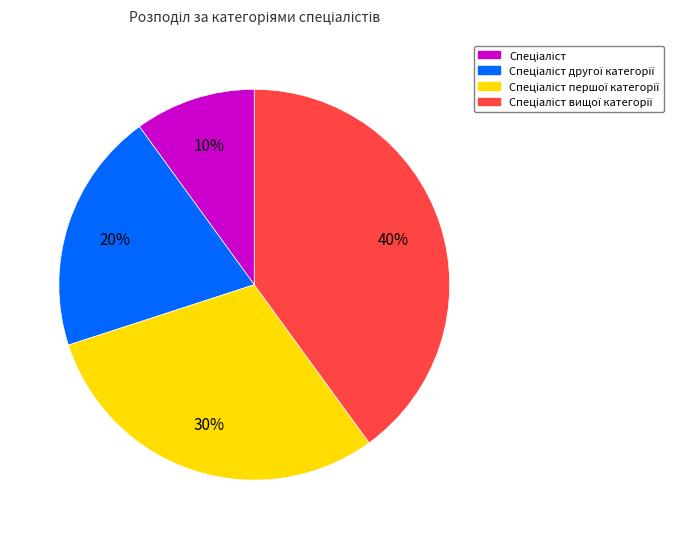

To the nearest percent, what is the difference between the largest and smallest slice percentages?

30%